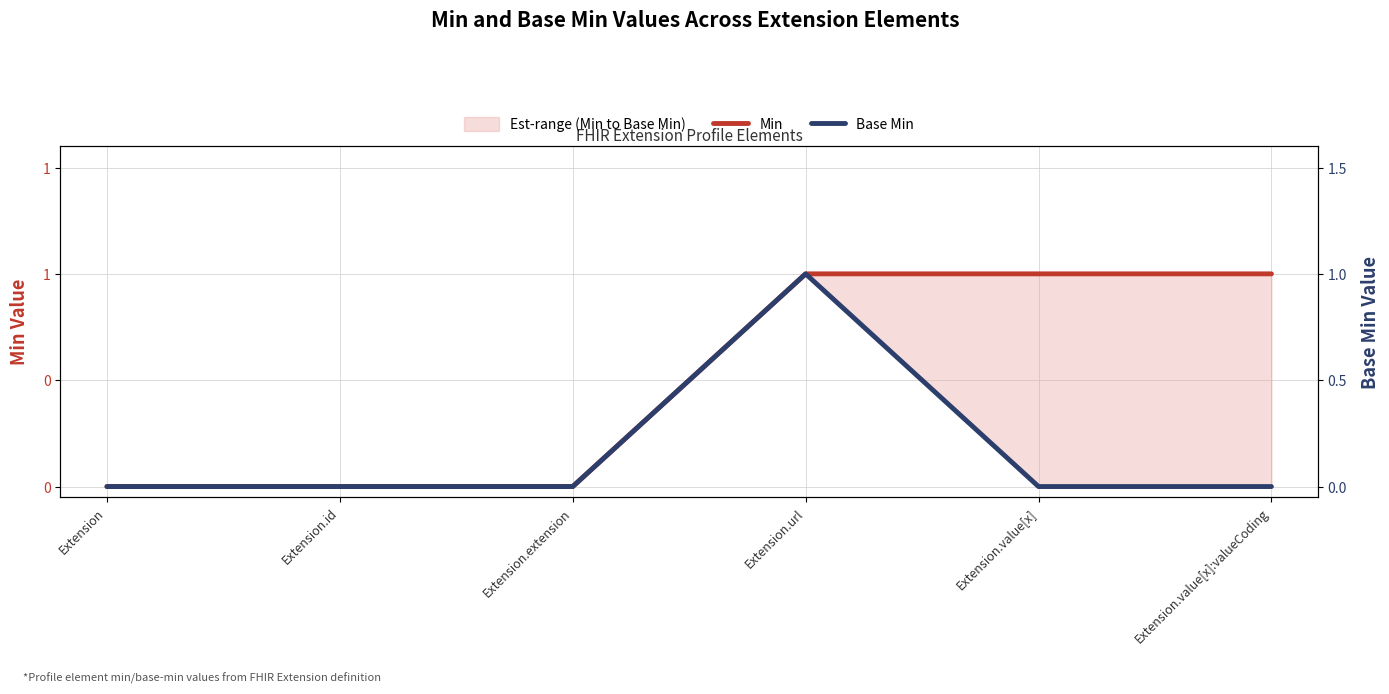

At how many categories does at least one series exceed 0?

3